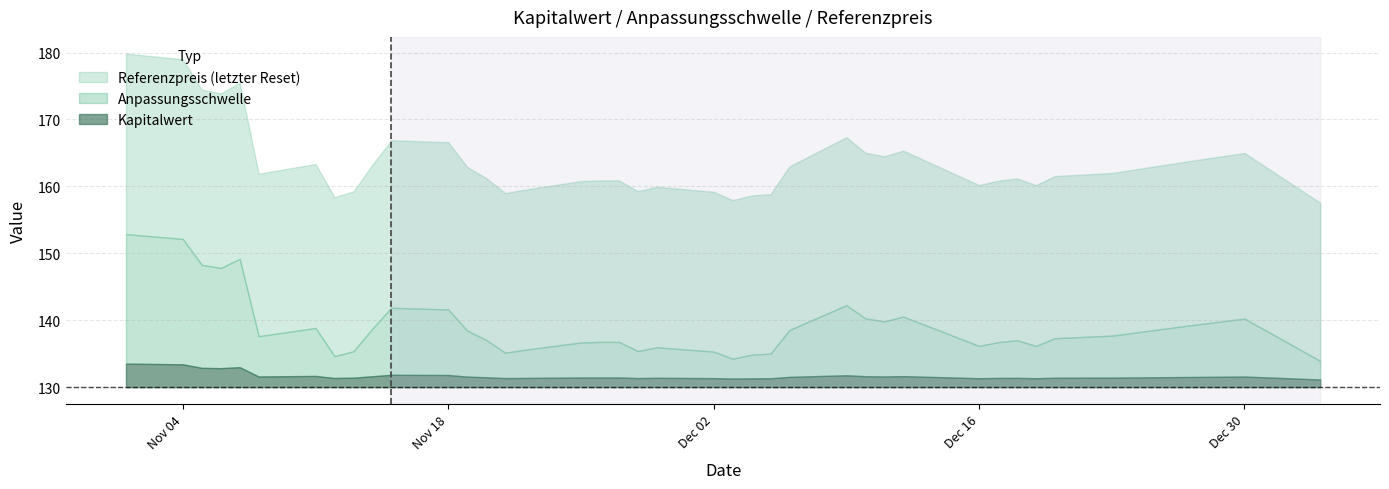

What is the highest value of the Kapitalwert series?

3.5